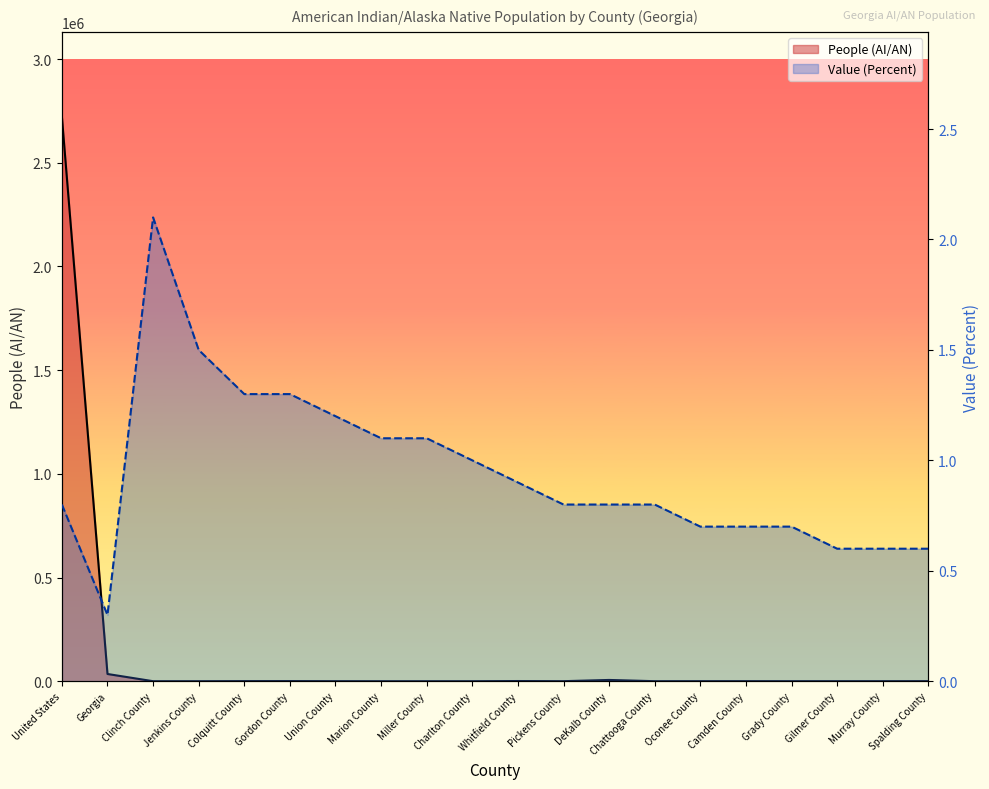

In People (AI/AN), how many points are higher than both neighbors (excluding endpoints)?

4